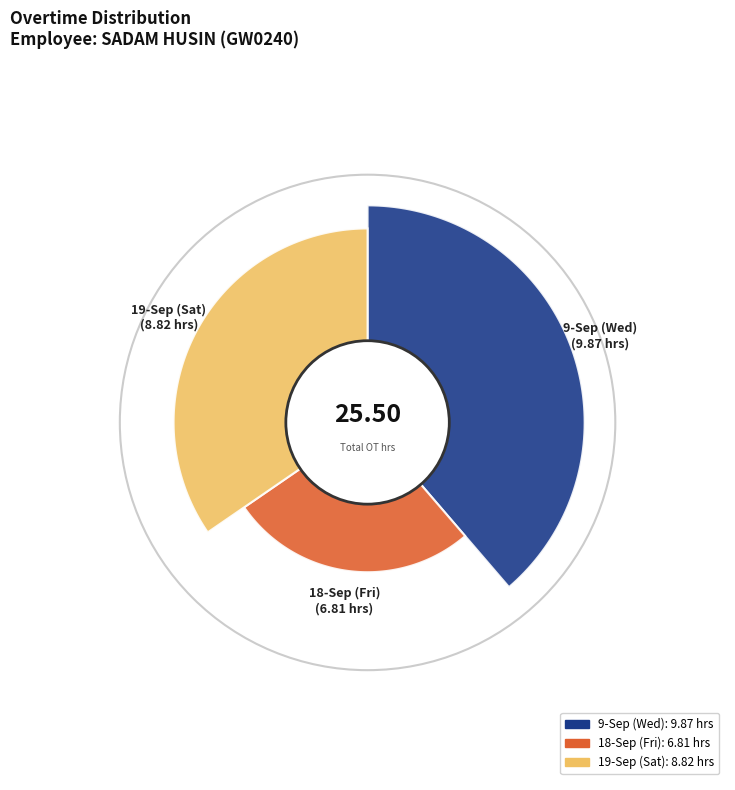

Which has a higher value, 9-Sep (Wed) or 19-Sep (Sat)?

9-Sep (Wed)